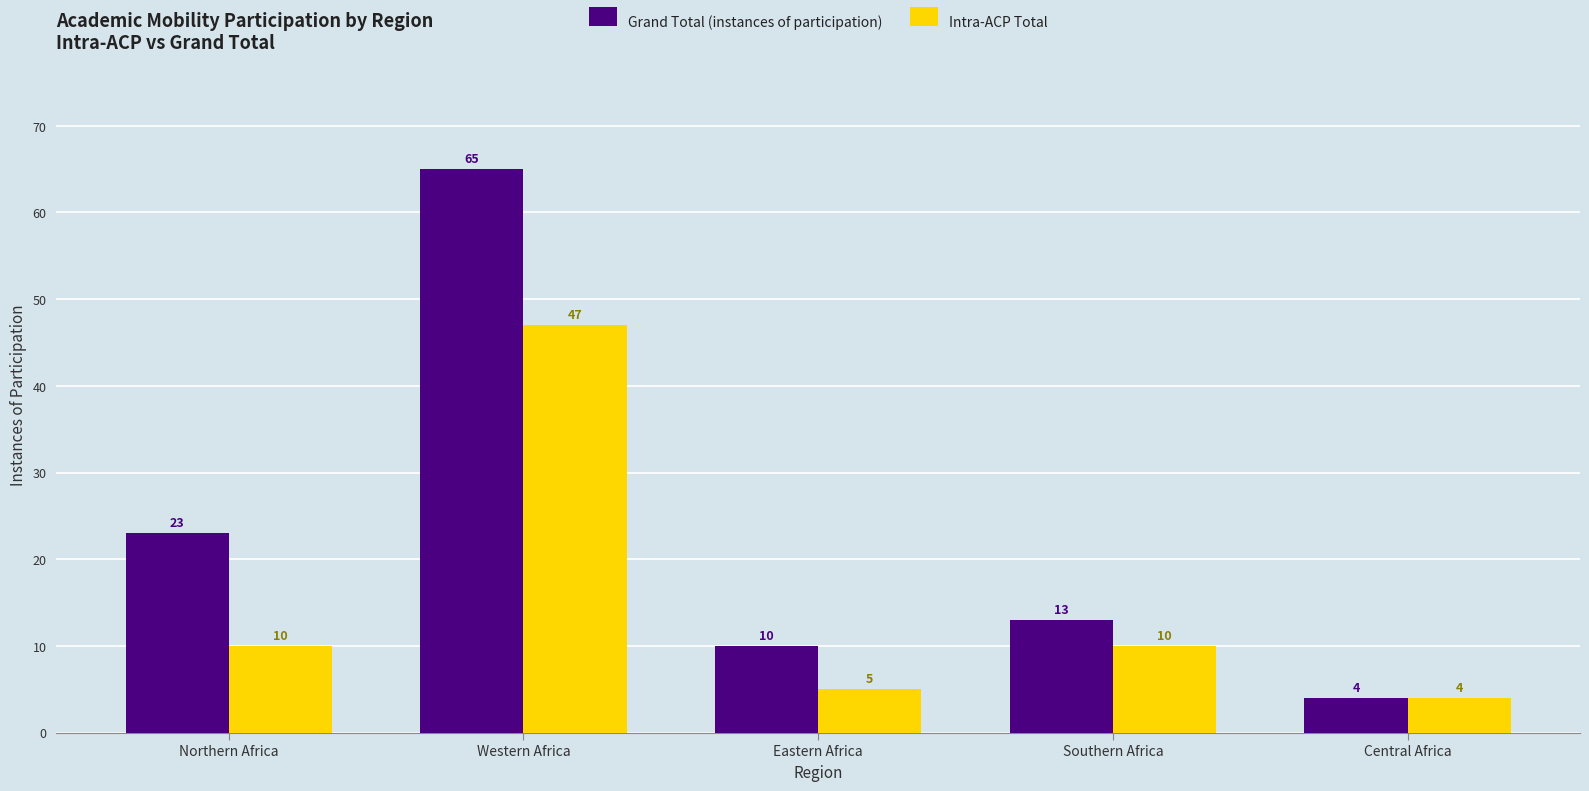

Which category has the highest value across all series?

Western Africa